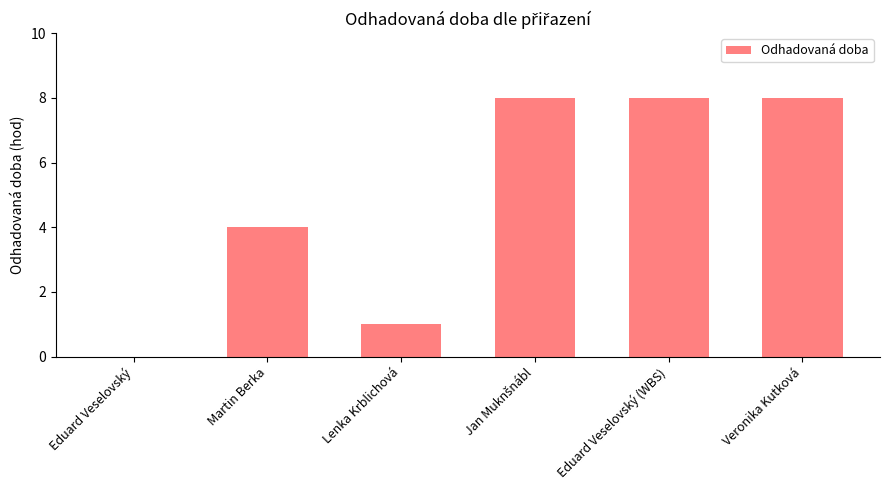

What is the sum of all values?

29